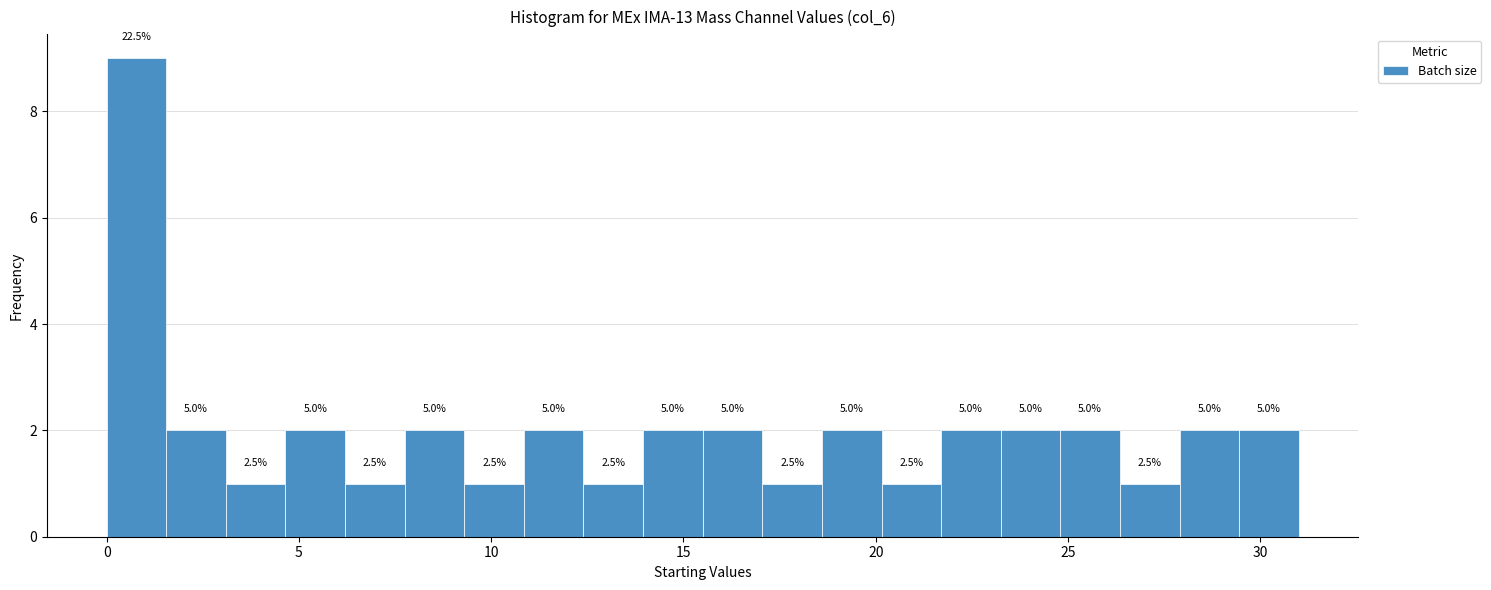

Around what value on the x-axis is the tallest bar? Give the approximate position of its centre, as read against the axis.

1.0